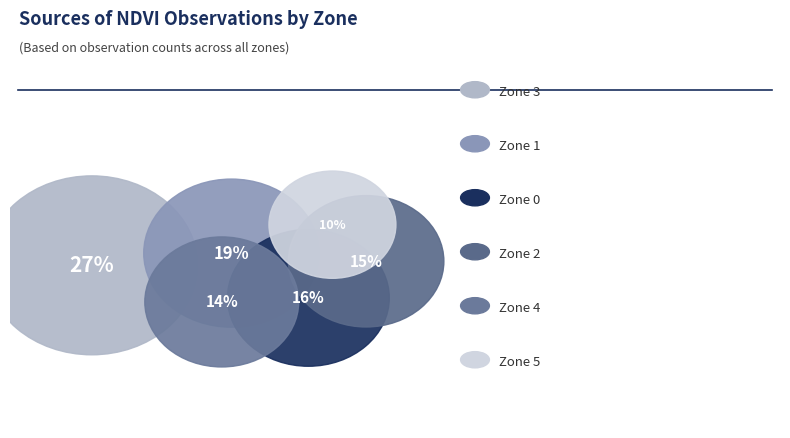

Which slice is the smallest?

Zone 5